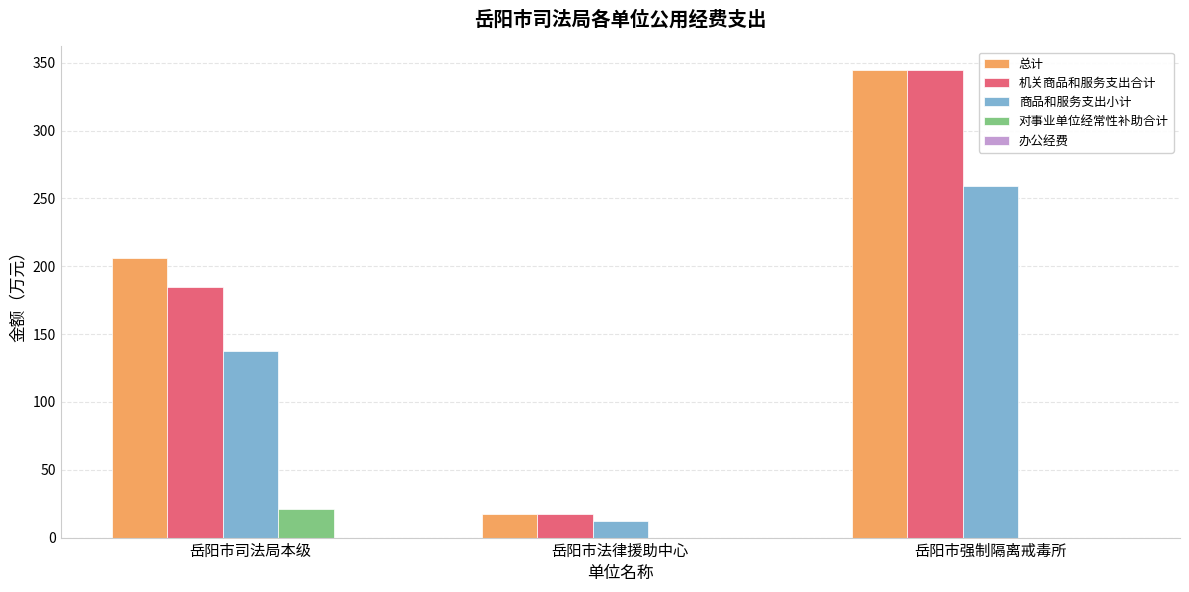

True or false: 总计 has a value of 56.9 at 岳阳市司法局本级.

False